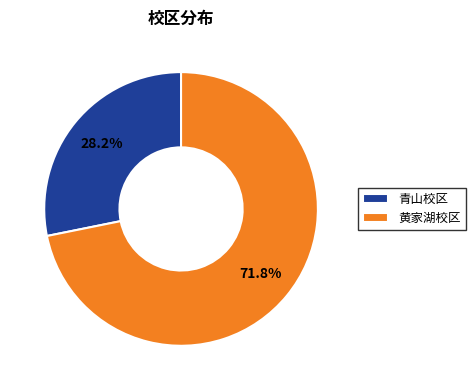

Which category accounts for the majority?

黄家湖校区